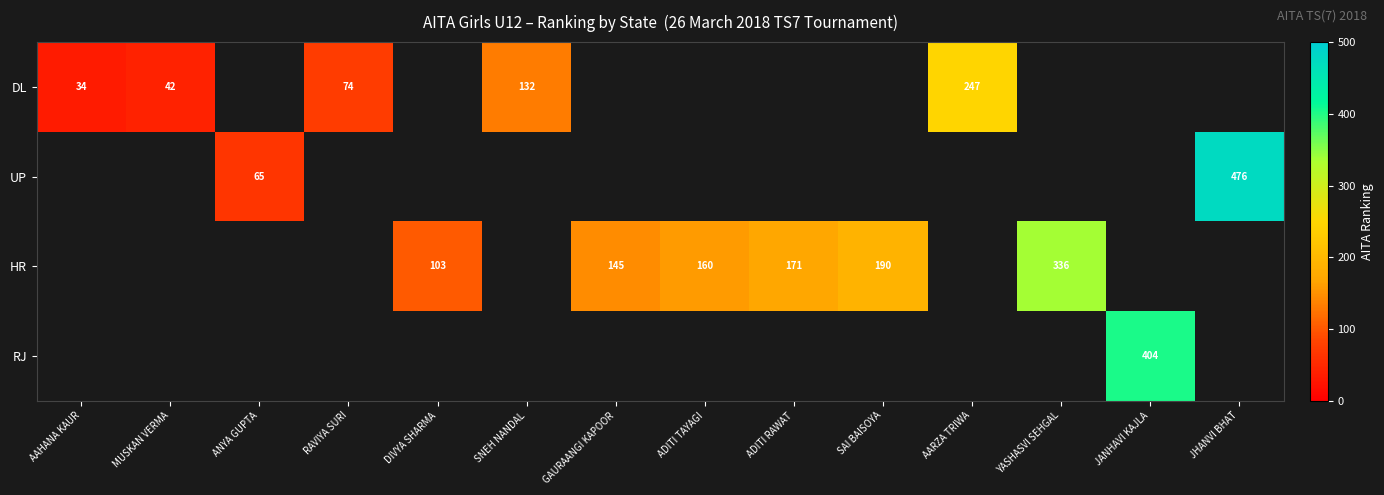

True or false: HR has a value of 224 at ADITI TAYAGI.

False